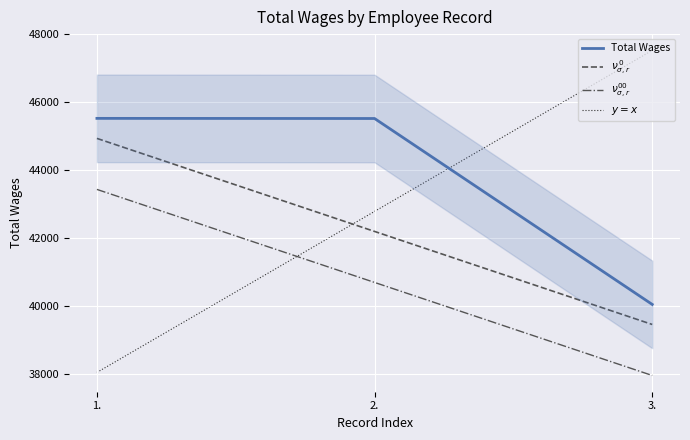

What is the difference between the maximum and minimum values in the $\nu^{\,0}_{\sigma,r}$ series?

5472.0